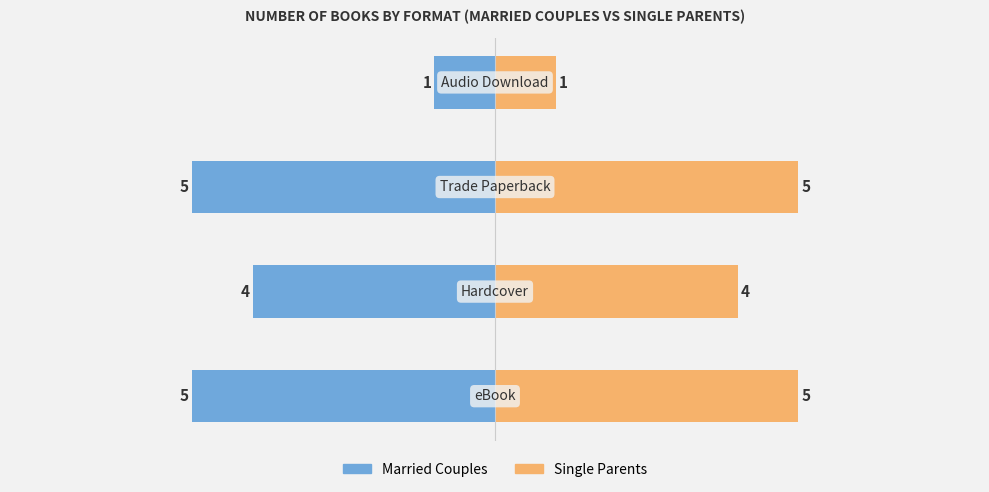

Read the Married Couples value at −4.

-5